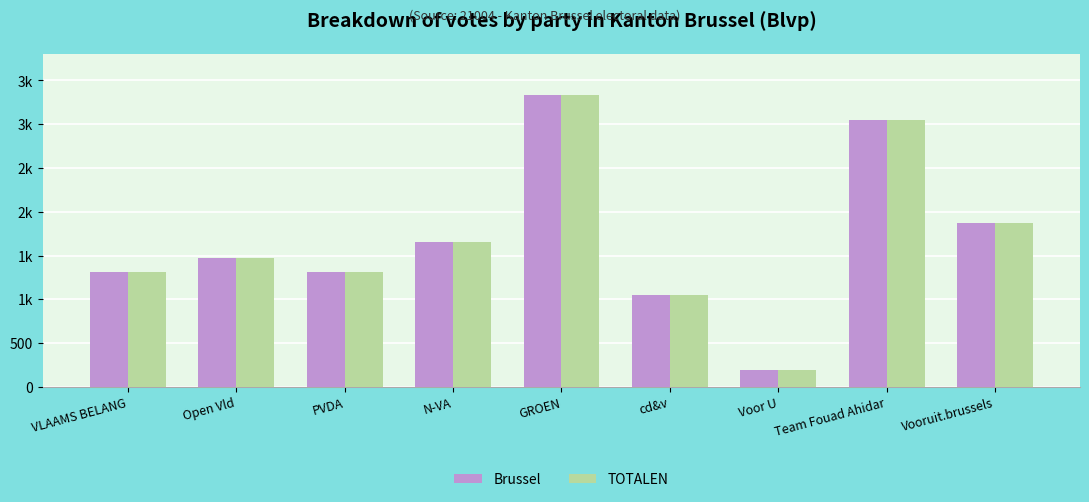

The value of Brussel at N-VA is 2437. True or false?

False